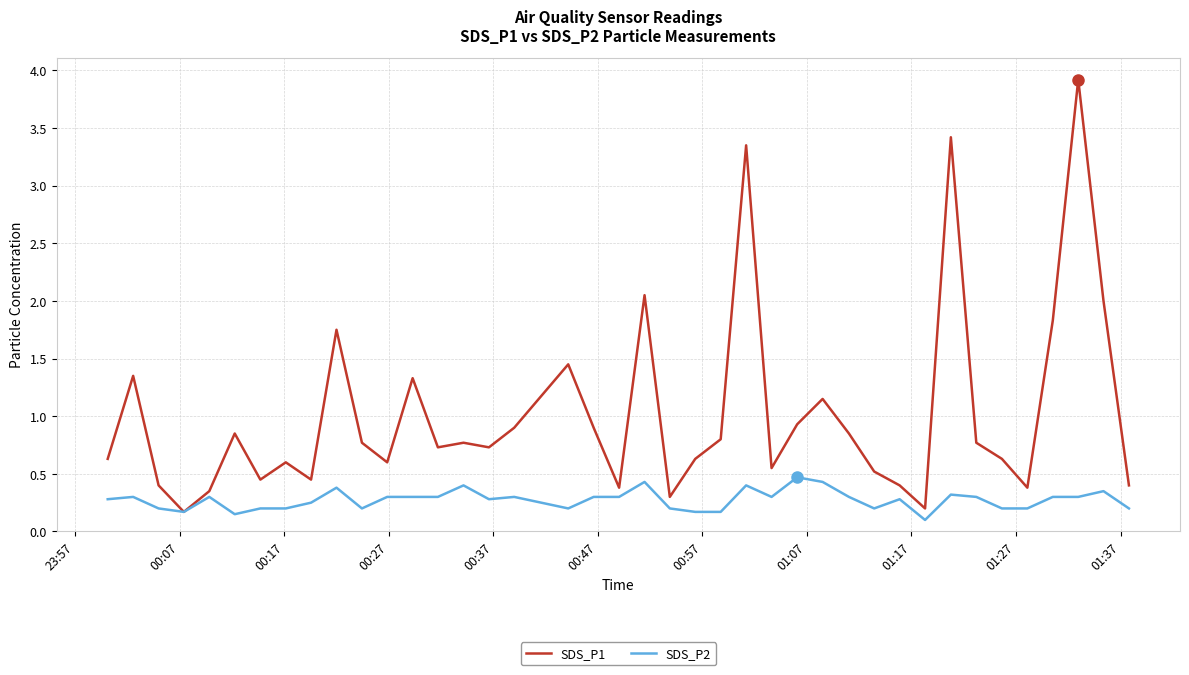

What is the greatest value displayed?

3.9